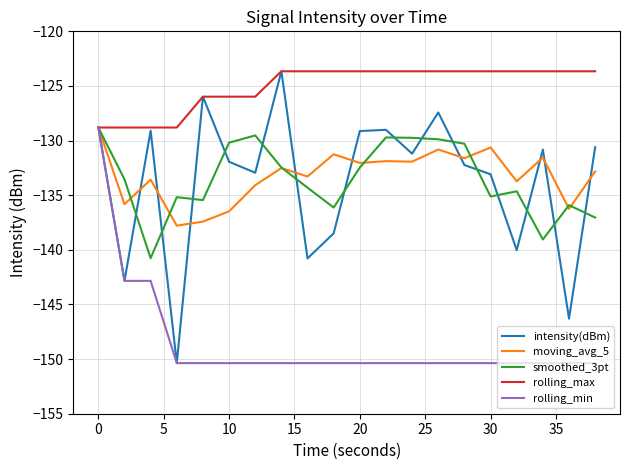

What is the average value of the rolling_max series?

-125.0